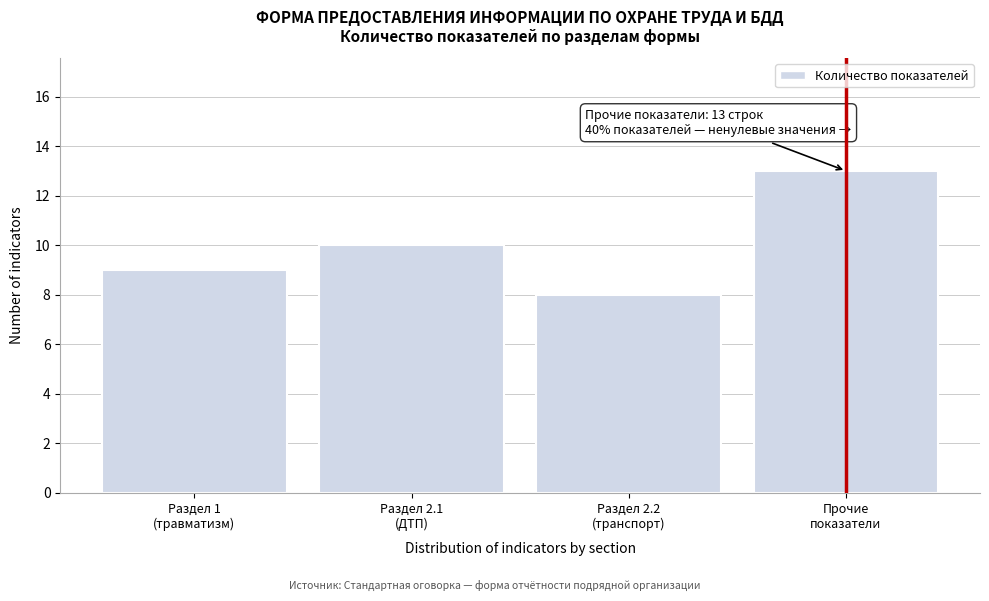

Reading left to right, transcribe all the data shown in this chart.

9	10	8	13